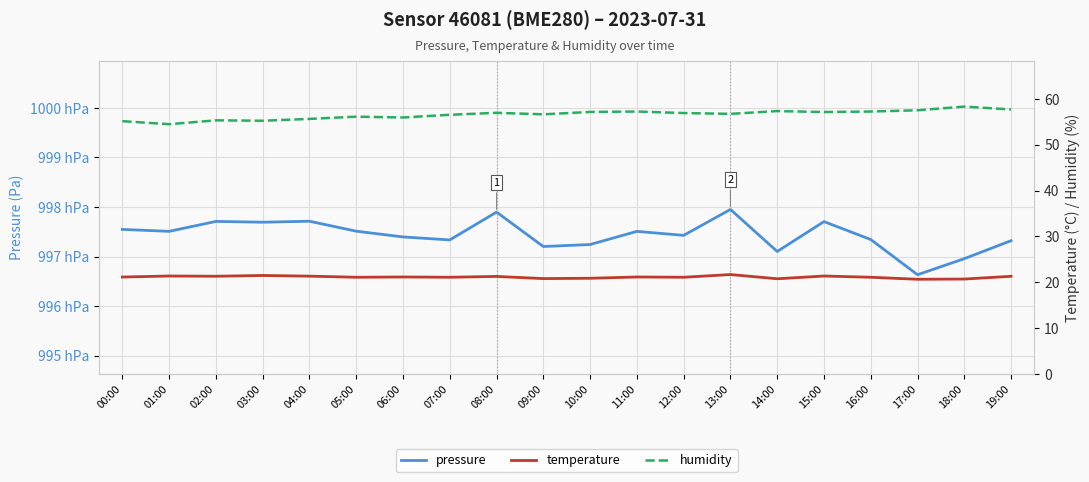

True or false: temperature and pressure intersect in this chart.

False